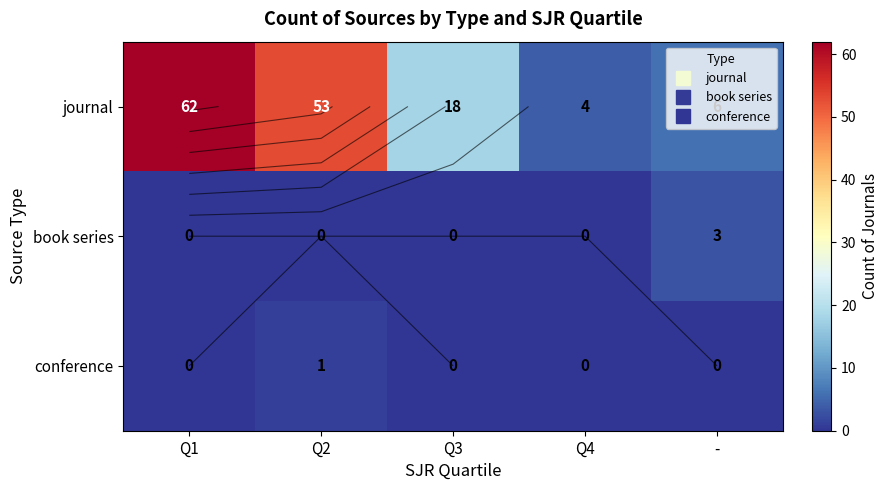

The conference series shows 0 at -. True or false?

True